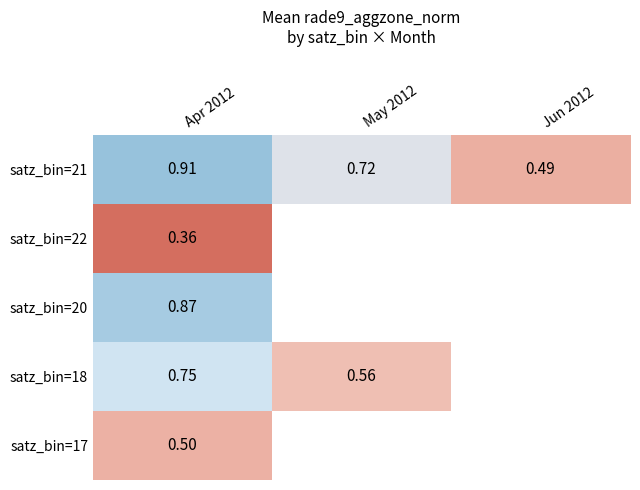

How many data points does each series have?

3